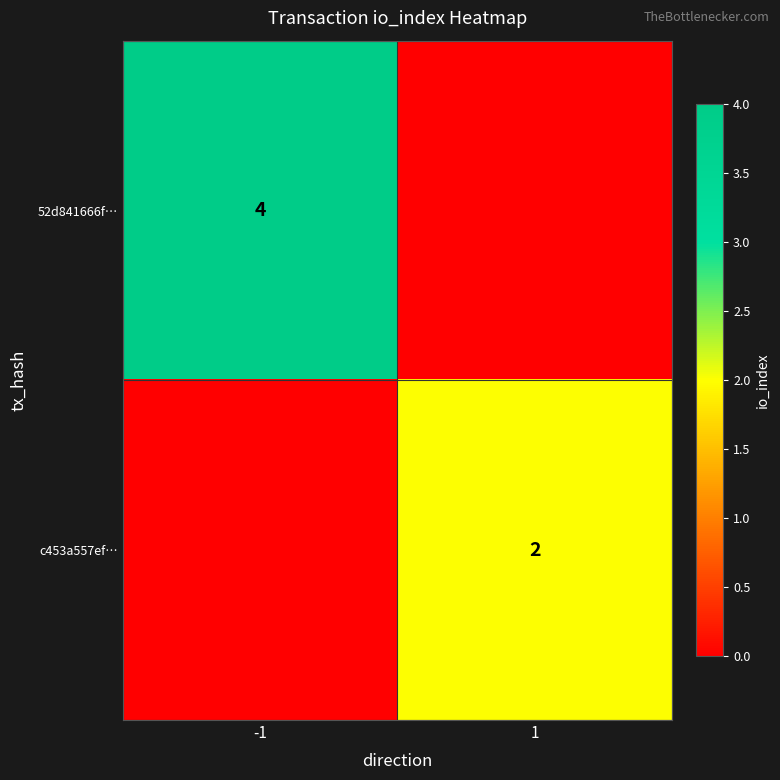

Is it true that c453a557ef… equals 3 at 1?

False